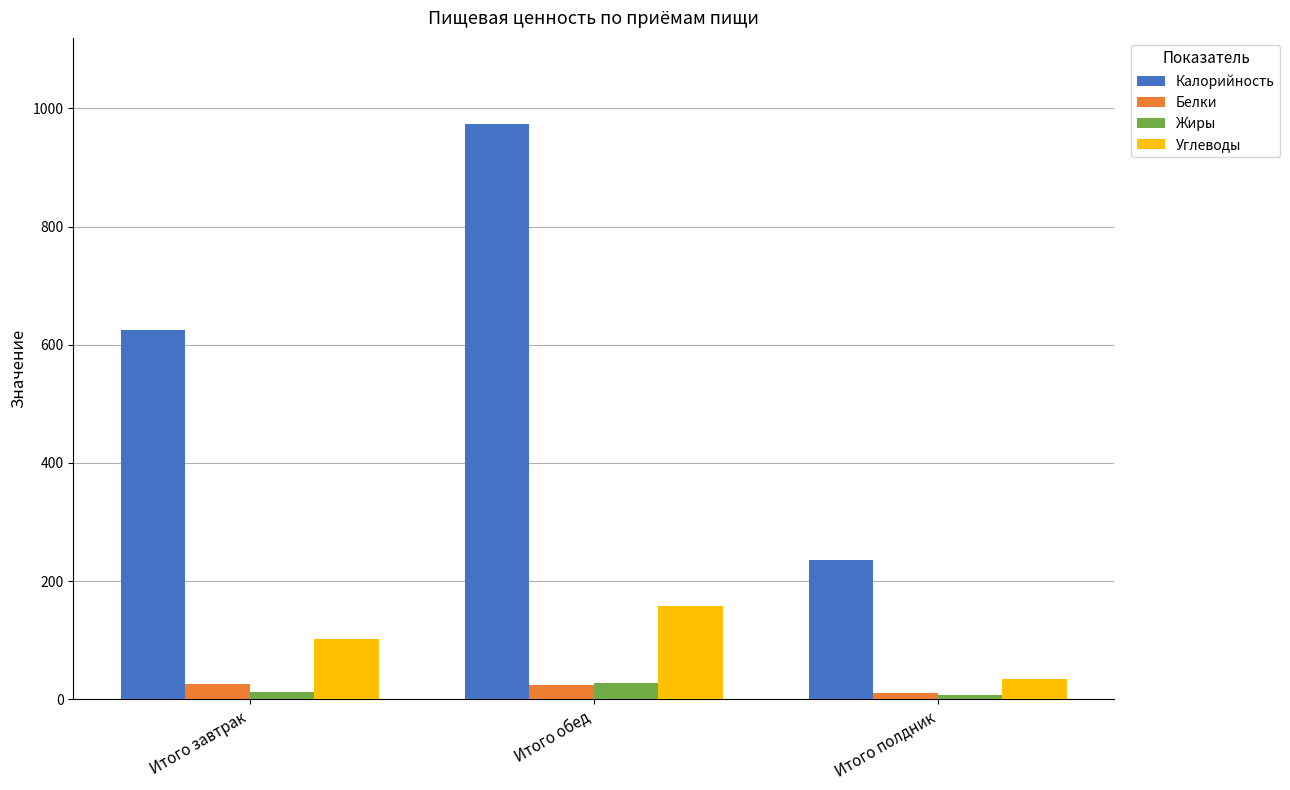

What is the minimum value for Углеводы?

34.2